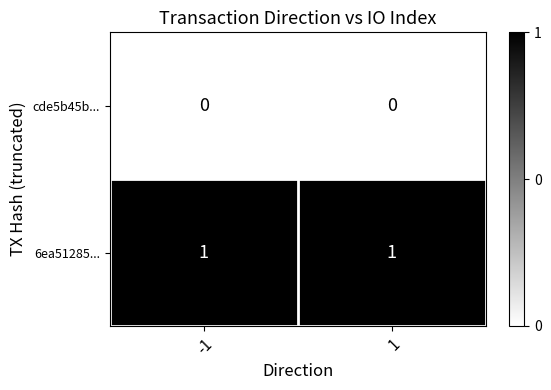

What is the greatest value displayed?

1